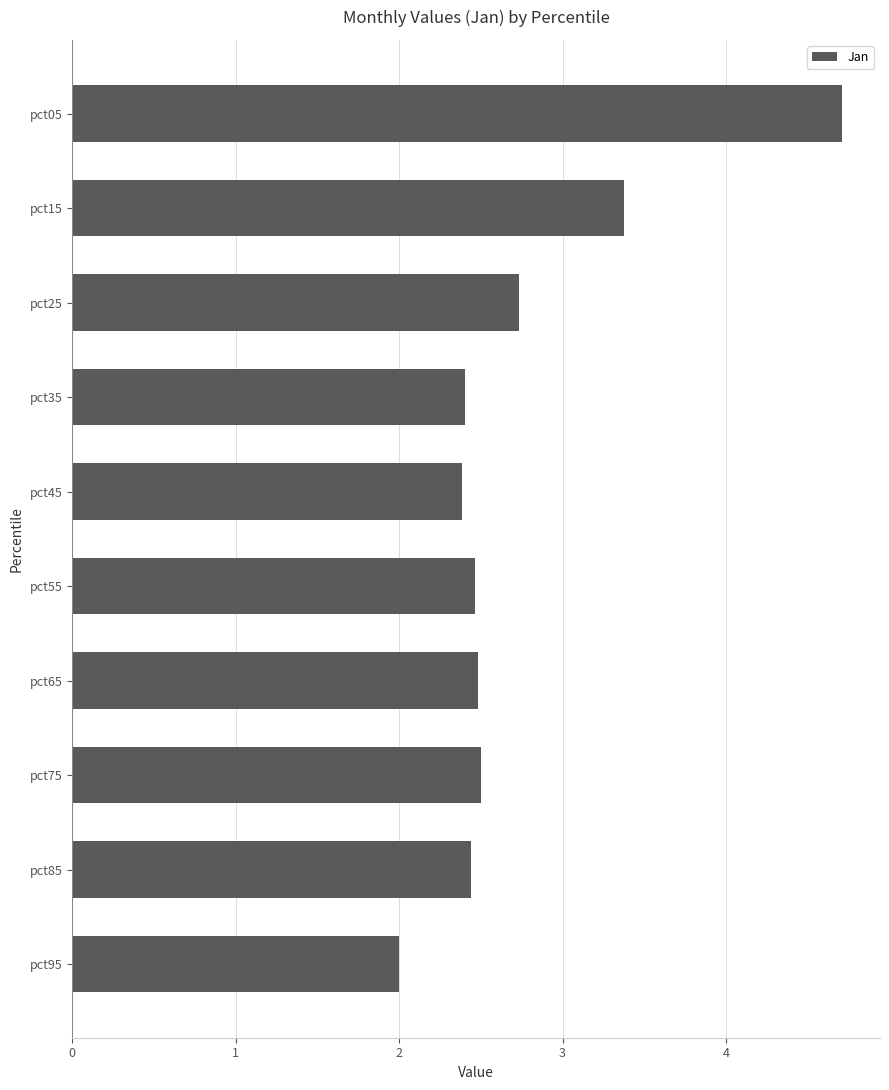

Is it true that the value at pct05 is 4.7?

True